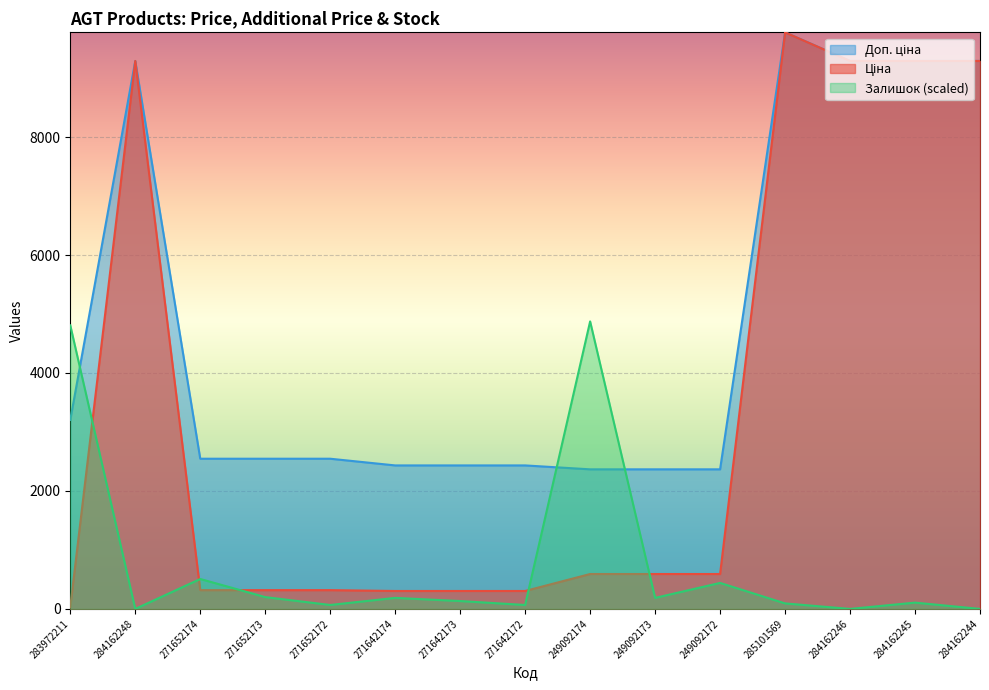

Which series has the largest range (max minus min)?

Ціна